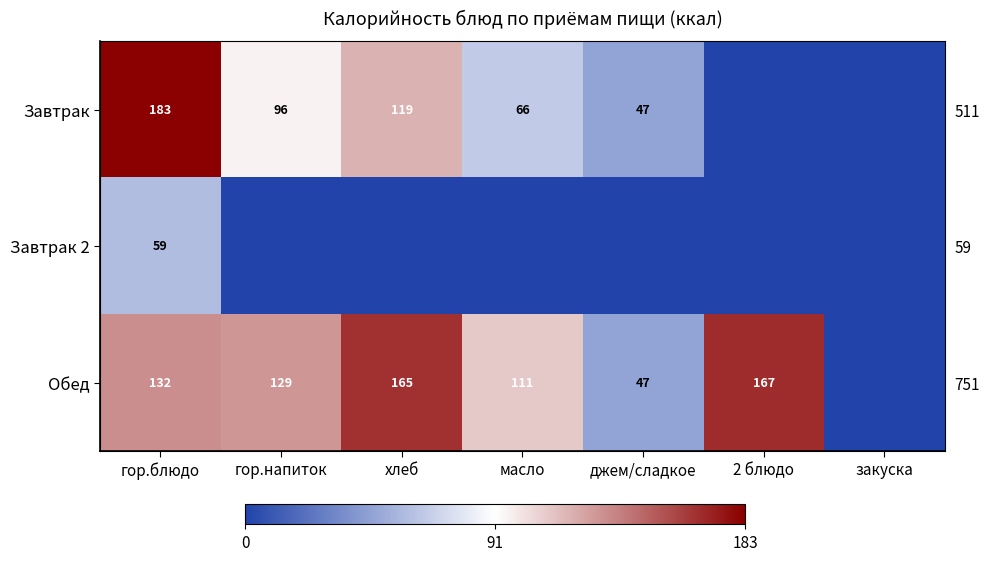

What is the average value of the Завтрак series?

73